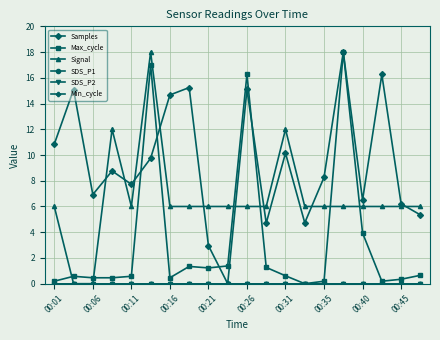

True or false: SDS_P1 and Samples cross at least once.

False